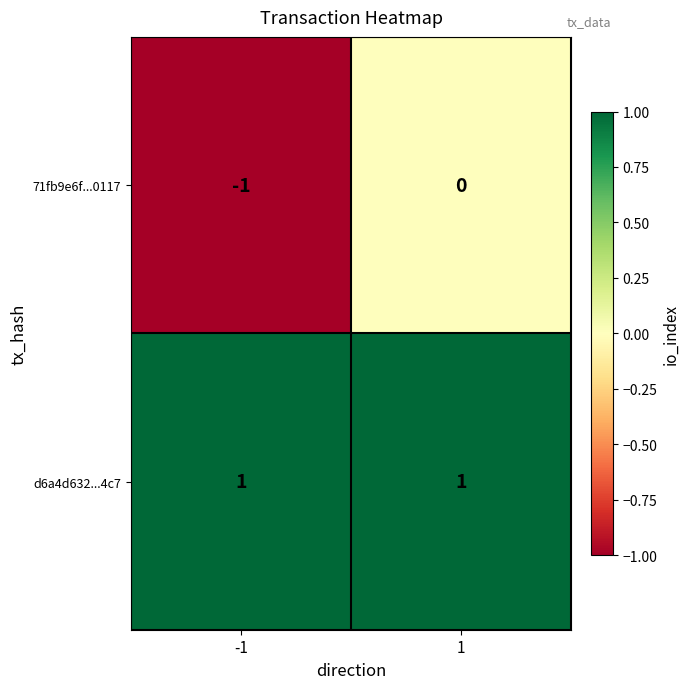

Rank the series by their maximum value, from lowest to highest.

71fb9e6f...0117, d6a4d632...4c7